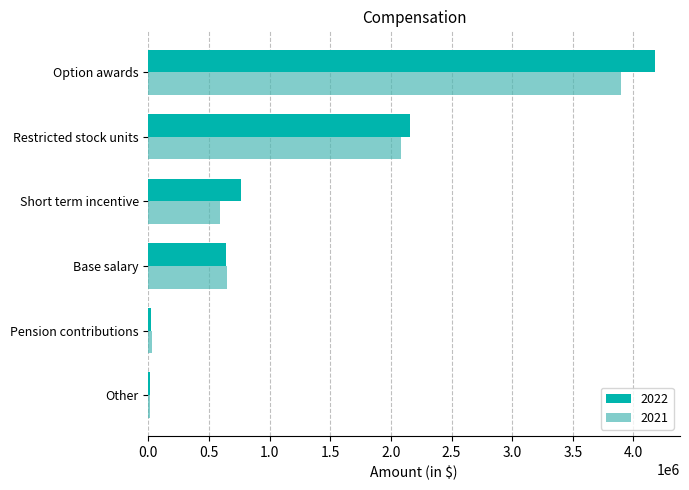

How many values in the 2021 series are below 651986?

3